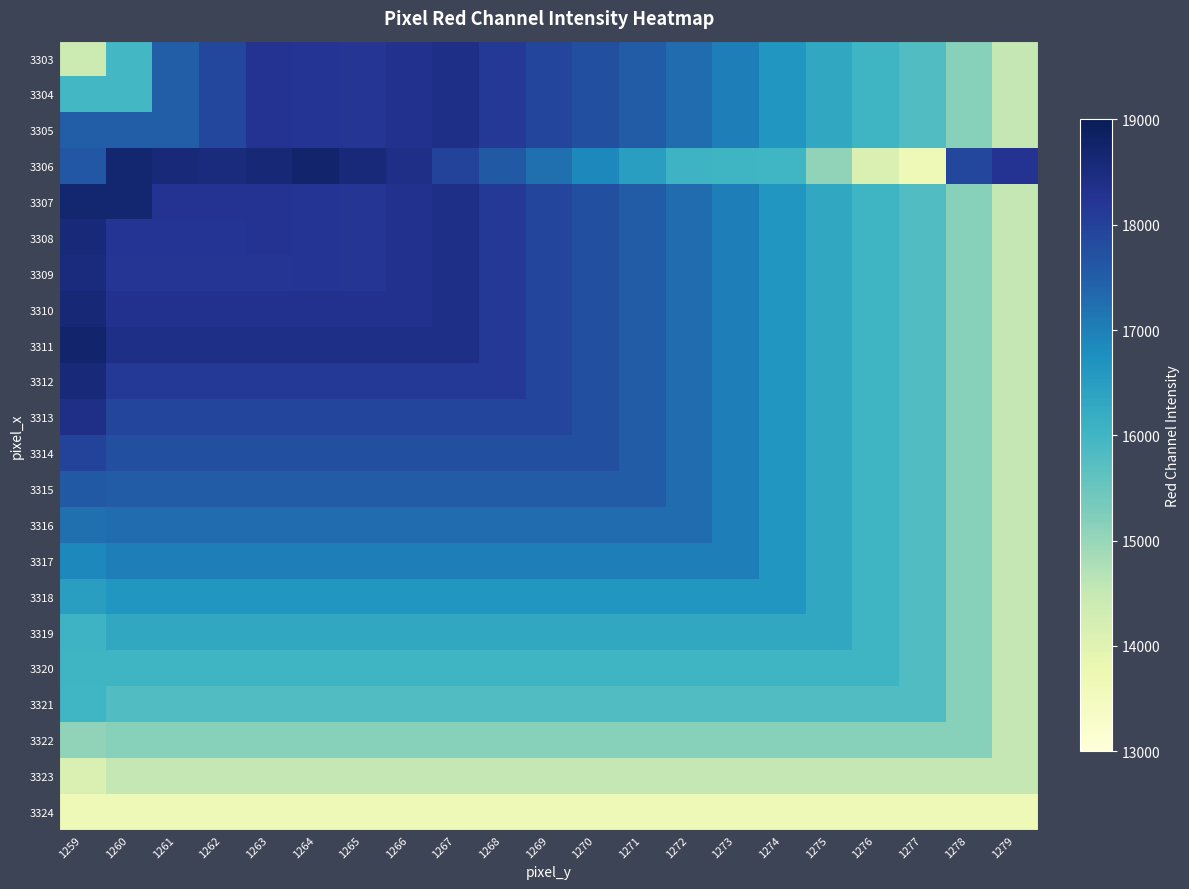

Which has a higher value, 1260 or 1277?

1260